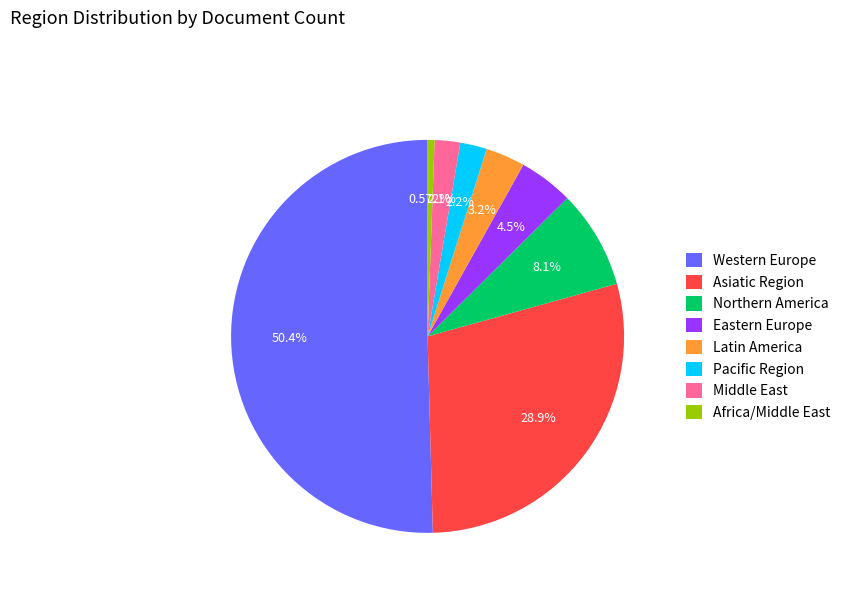

To the nearest percent, what portion does Latin America represent?

3%